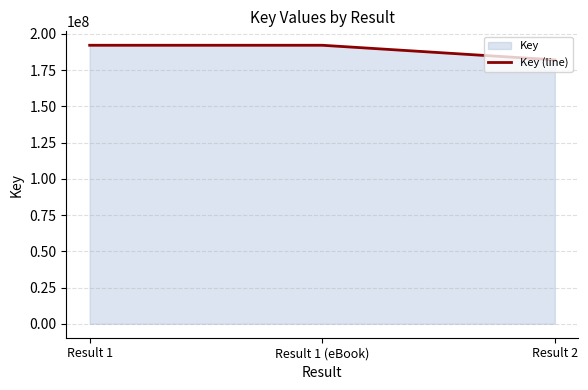

Which category has the lowest value across all series?

Result 2